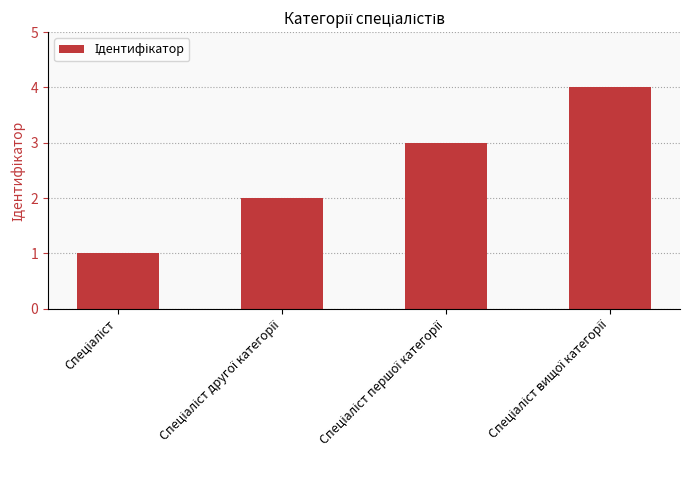

What is the sum of all values?

10